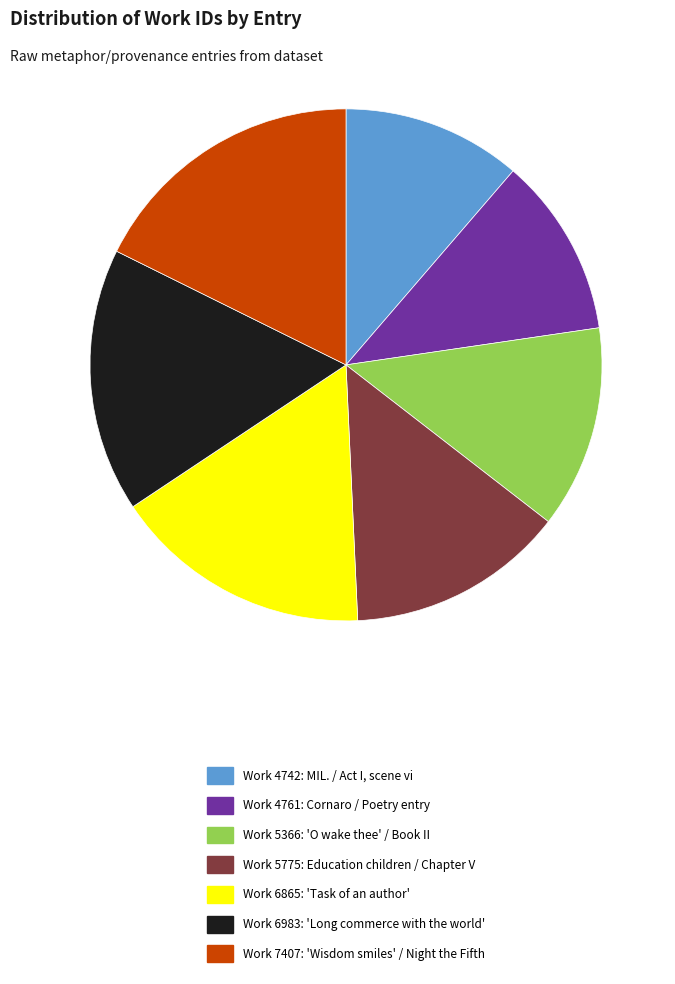

The Work 6865 slice represents 24% of the pie. True or false?

False